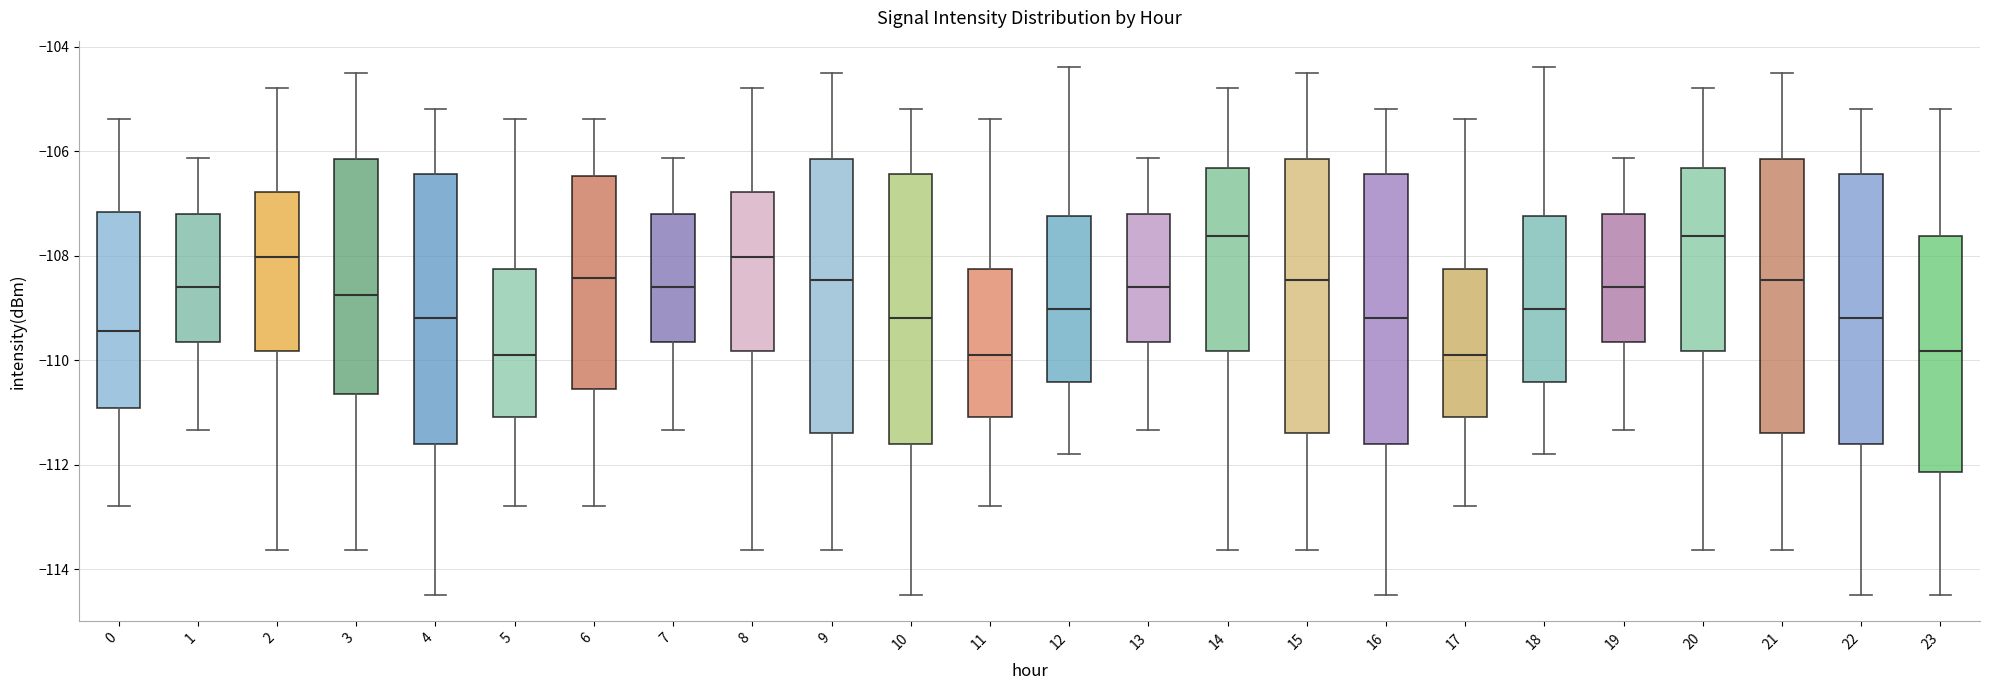

Reading left to right, transcribe this box plot: for each box, give where its median line is, the range the box spans, and where its two whiskers end, as read against the y-axis. The values are not printed on the chart, so give them approximately, as read against the axis.

0: median -109.4, box -111.0 to -107.2, whiskers -112.8 to -105.4
1: median -108.6, box -109.6 to -107.2, whiskers -111.4 to -106.2
2: median -108.0, box -109.8 to -106.8, whiskers -113.6 to -104.8
3: median -108.8, box -110.6 to -106.2, whiskers -113.6 to -104.4
4: median -109.2, box -111.6 to -106.4, whiskers -114.4 to -105.2
5: median -109.8, box -111.0 to -108.2, whiskers -112.8 to -105.4
6: median -108.4, box -110.6 to -106.4, whiskers -112.8 to -105.4
7: median -108.6, box -109.6 to -107.2, whiskers -111.4 to -106.2
8: median -108.0, box -109.8 to -106.8, whiskers -113.6 to -104.8
9: median -108.4, box -111.4 to -106.2, whiskers -113.6 to -104.4
10: median -109.2, box -111.6 to -106.4, whiskers -114.4 to -105.2
11: median -109.8, box -111.0 to -108.2, whiskers -112.8 to -105.4
12: median -109.0, box -110.4 to -107.2, whiskers -111.8 to -104.4
13: median -108.6, box -109.6 to -107.2, whiskers -111.4 to -106.2
14: median -107.6, box -109.8 to -106.4, whiskers -113.6 to -104.8
15: median -108.4, box -111.4 to -106.2, whiskers -113.6 to -104.4
16: median -109.2, box -111.6 to -106.4, whiskers -114.4 to -105.2
17: median -109.8, box -111.0 to -108.2, whiskers -112.8 to -105.4
18: median -109.0, box -110.4 to -107.2, whiskers -111.8 to -104.4
19: median -108.6, box -109.6 to -107.2, whiskers -111.4 to -106.2
20: median -107.6, box -109.8 to -106.4, whiskers -113.6 to -104.8
21: median -108.4, box -111.4 to -106.2, whiskers -113.6 to -104.4
22: median -109.2, box -111.6 to -106.4, whiskers -114.4 to -105.2
23: median -109.8, box -112.2 to -107.6, whiskers -114.4 to -105.2